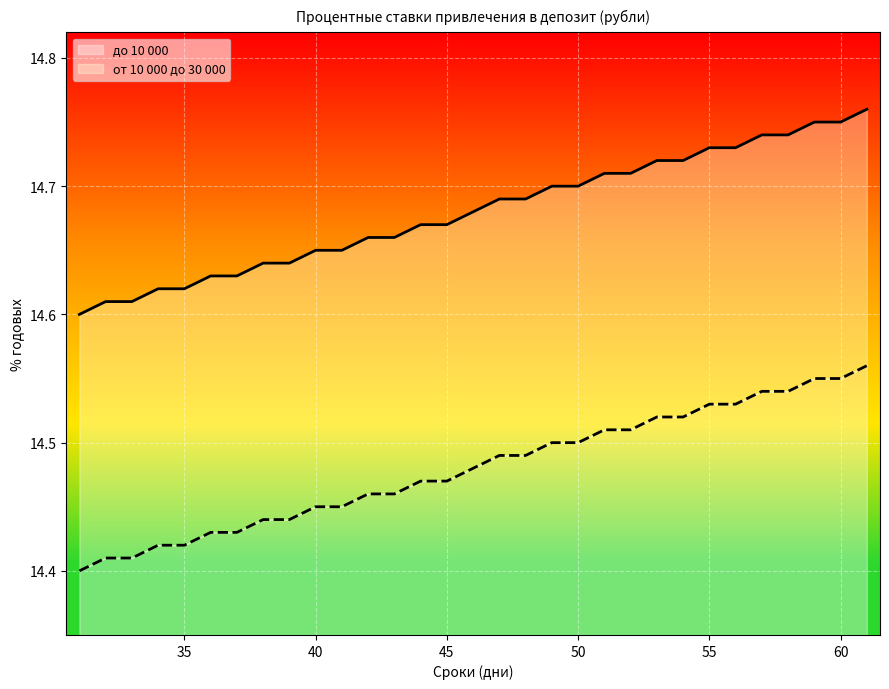

What is the sum of the от 10 000 до 30 000 values at 40 and 36?

28.9